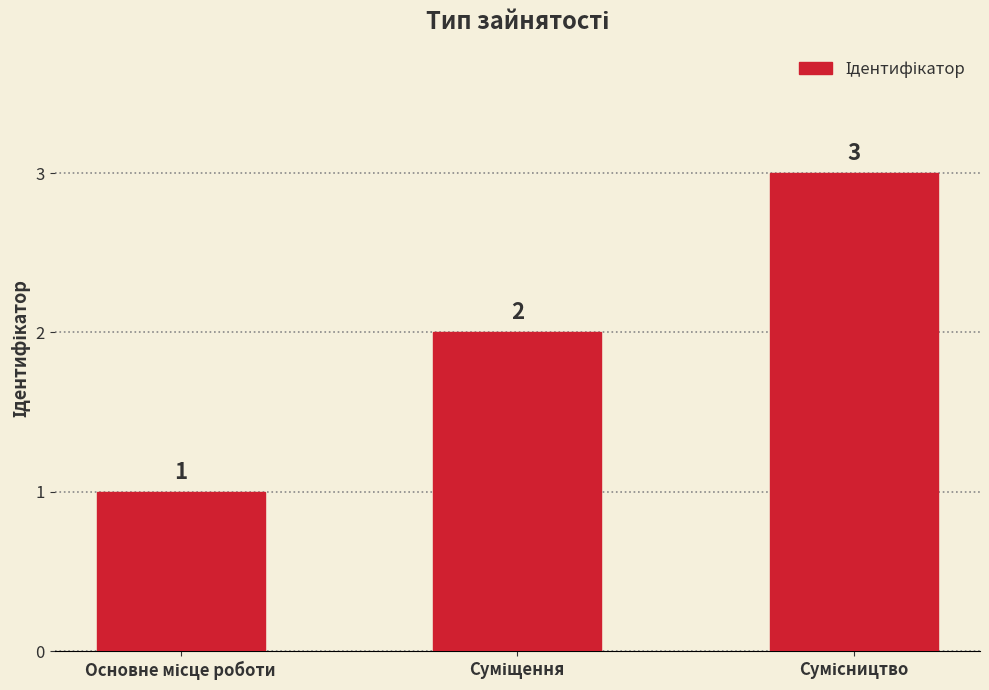

What is the sum of all values?

6